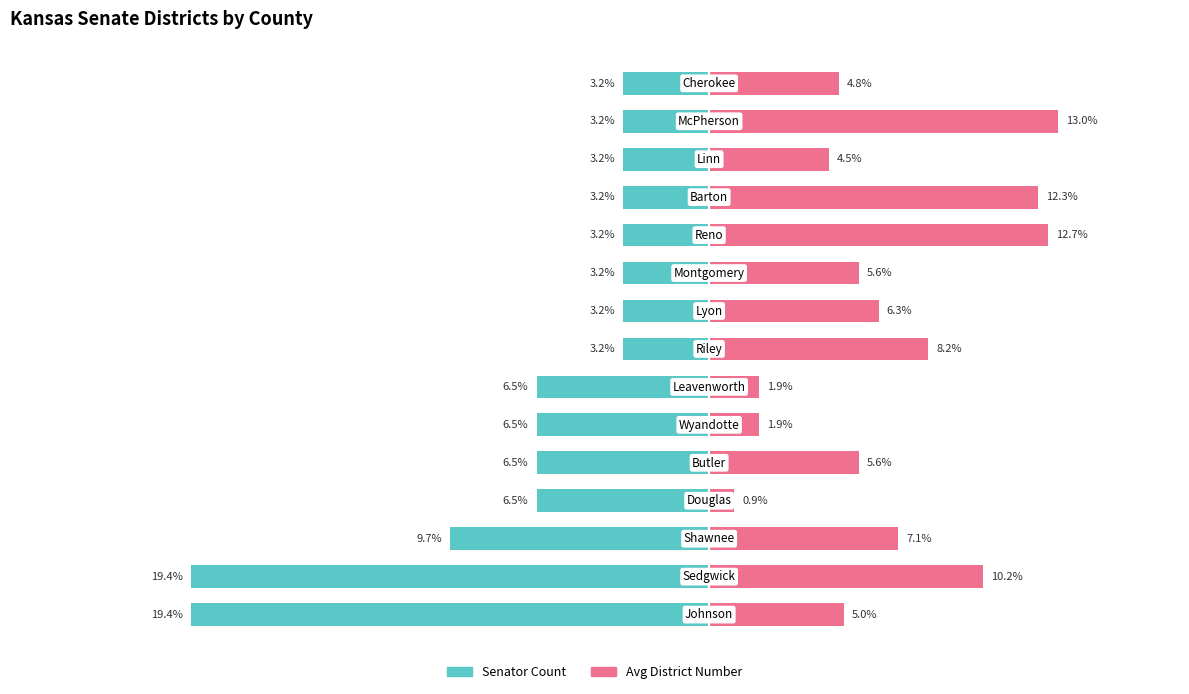

What is the difference between the second highest and second lowest values in the Avg District No. (normalized %) series?

10.8